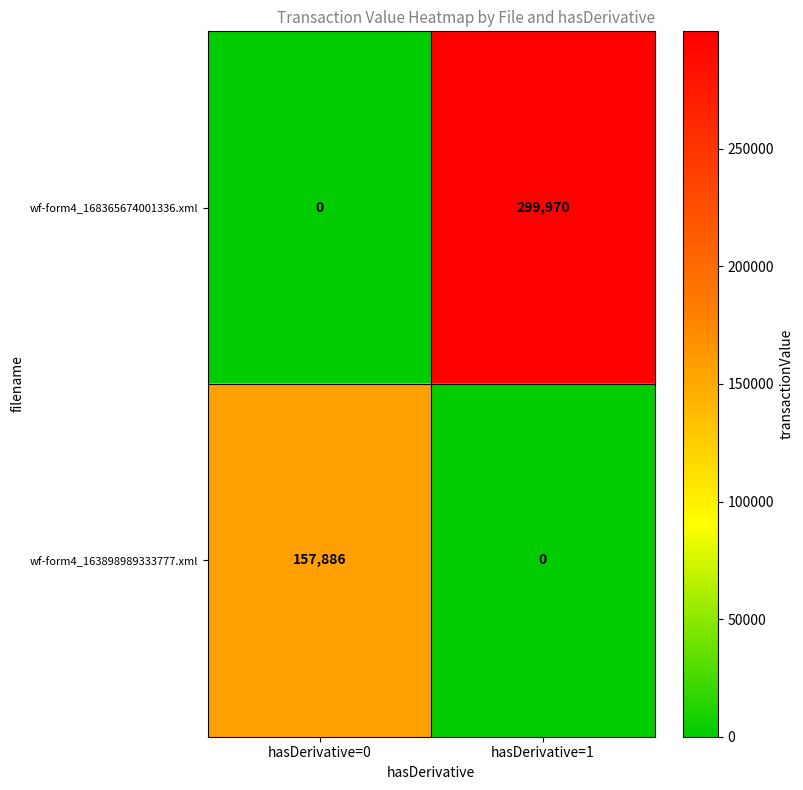

What is the difference between the wf-form4_163898989333777.xml values at hasDerivative=1 and hasDerivative=0?

157886